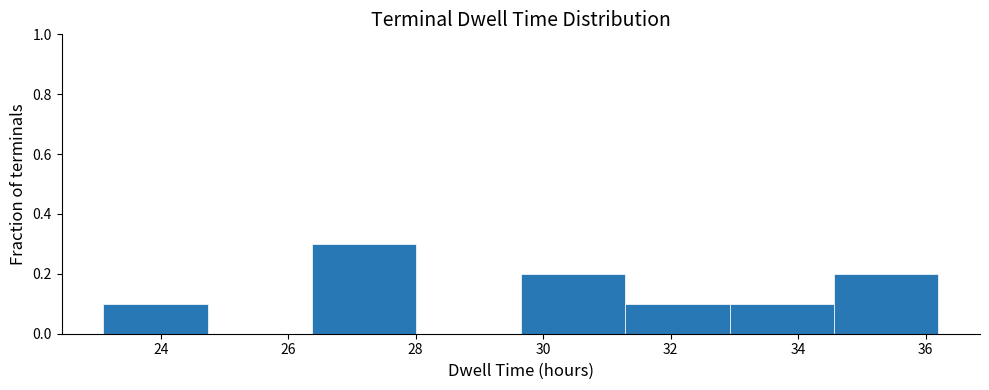

Reading left to right, transcribe this chart: for each bar, give the range it covers on the x-axis and its height. Neither the bar edges nor the heights are printed on the chart, so give them approximately, as read against the axes.

23.2 to 24.8: 0.1
24.8 to 26.4: 0
26.4 to 28.0: 0.3
28.0 to 29.6: 0
29.6 to 31.2: 0.2
31.2 to 33.0: 0.1
33.0 to 34.6: 0.1
34.6 to 36.2: 0.2